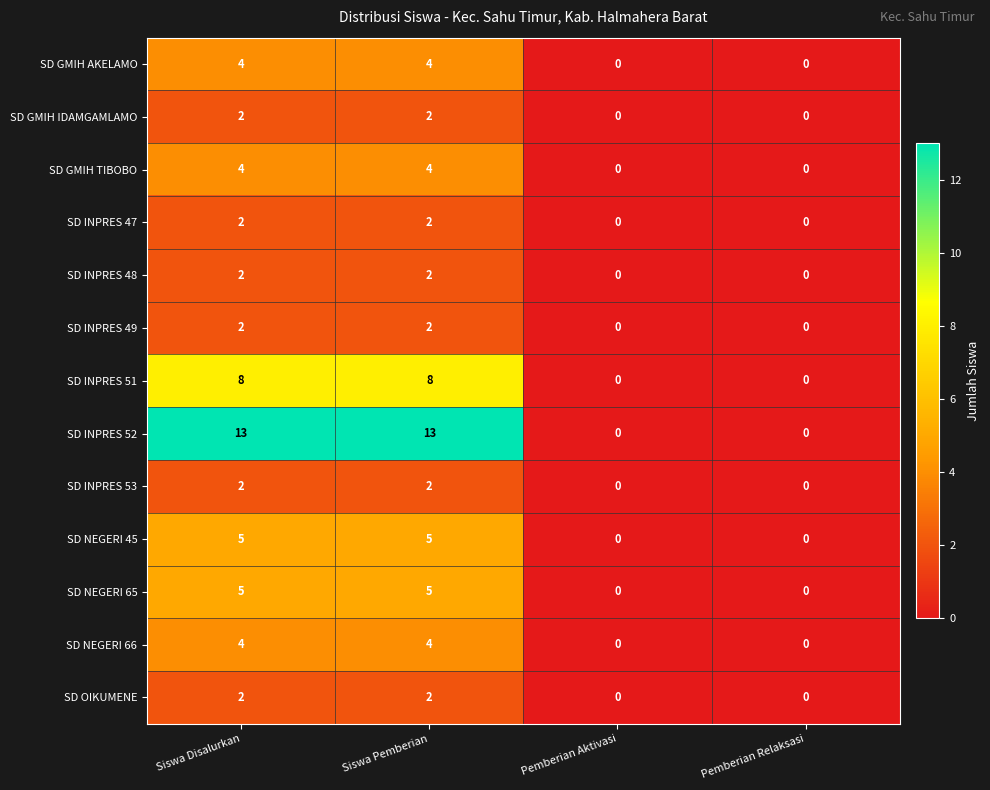

What is the greatest value displayed?

13